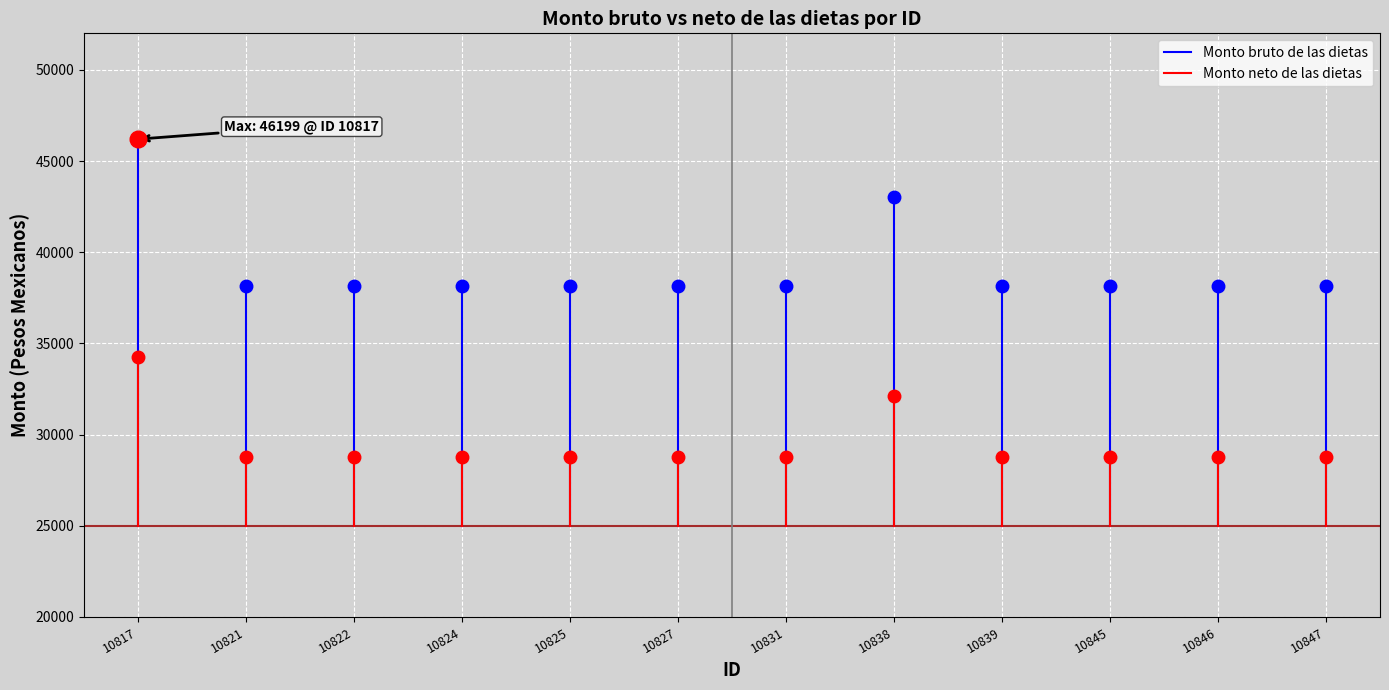

What are all the series names shown in the legend?

Monto bruto de las dietas, Monto neto de las dietas